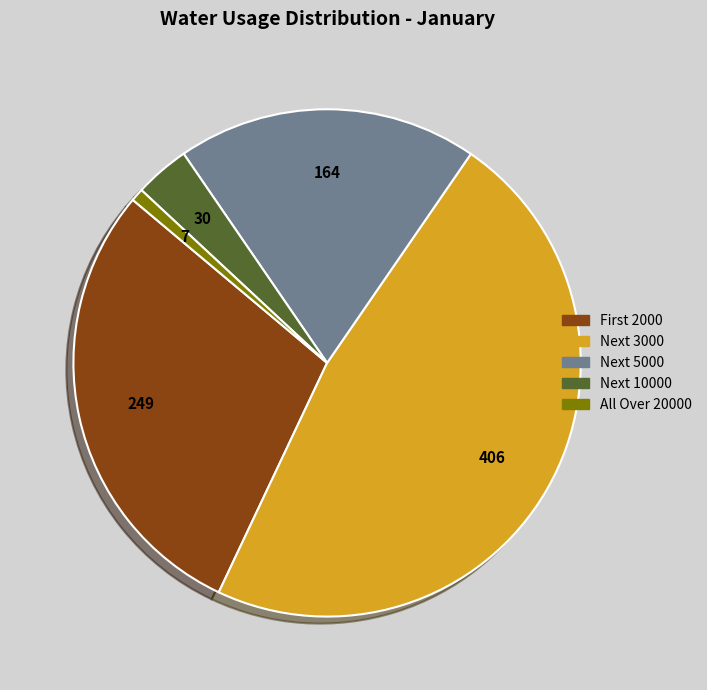

How many slices are in this pie chart?

5